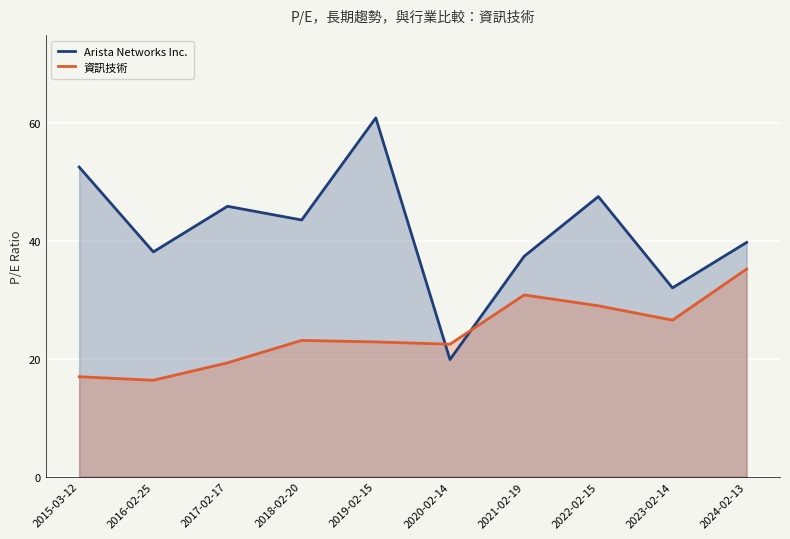

Which category has the highest value in the Arista Networks Inc. series?

2019-02-15